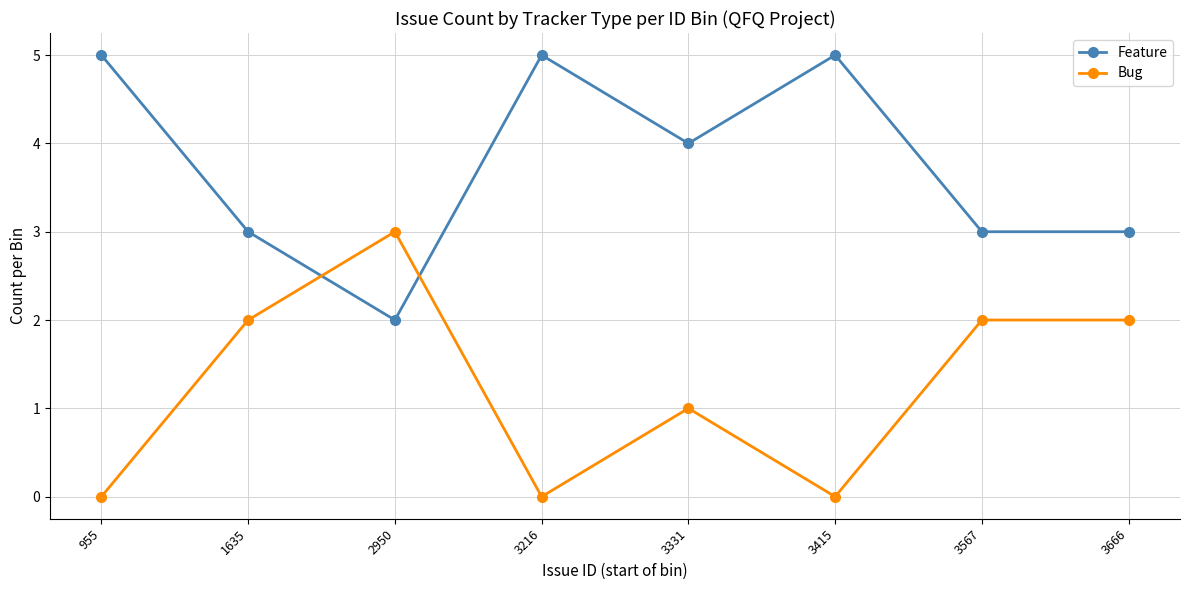

Reading right to left, extract all data points from this chart.

Feature: 3666=3	3567=3	3415=5	3331=4	3216=5	2950=2	1635=3	955=5
Bug: 3666=2	3567=2	3415=0	3331=1	3216=0	2950=3	1635=2	955=0